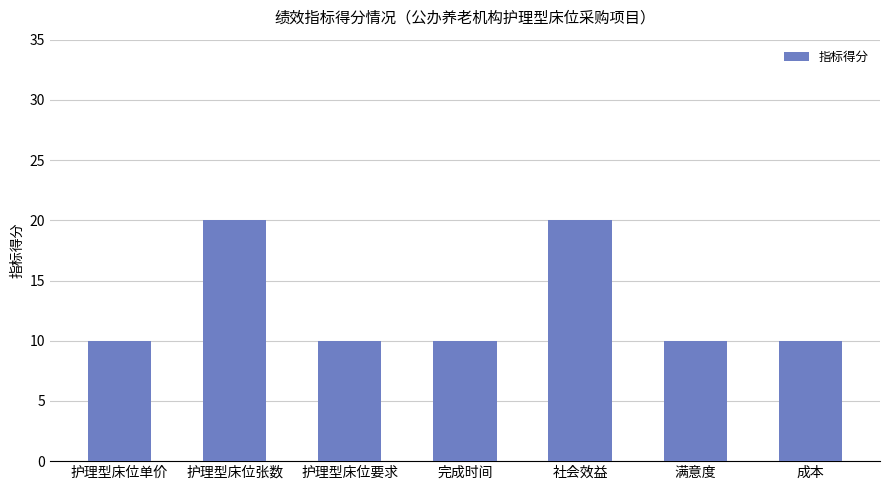

Which has a higher value, 成本 or 社会效益?

社会效益